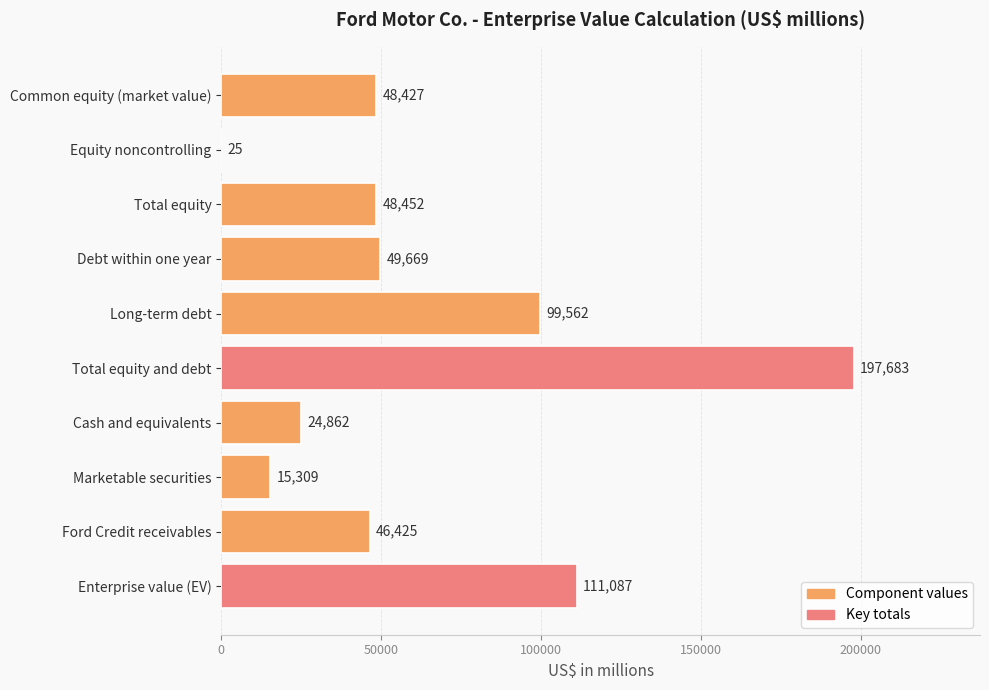

What is the sum of all values?

641501